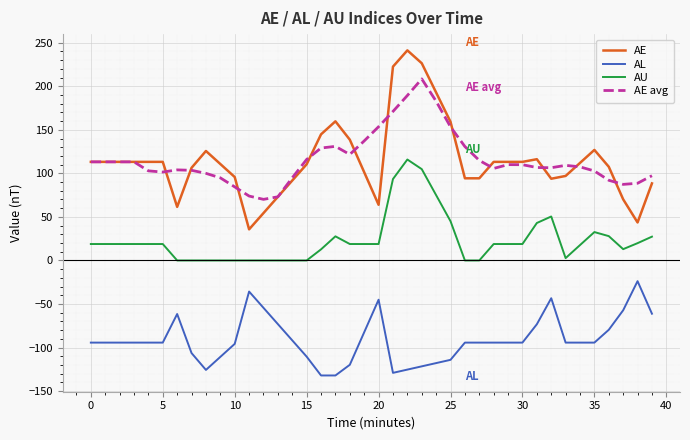

Rank the series by their maximum value, from highest to lowest.

AE, AE avg, AU, AL